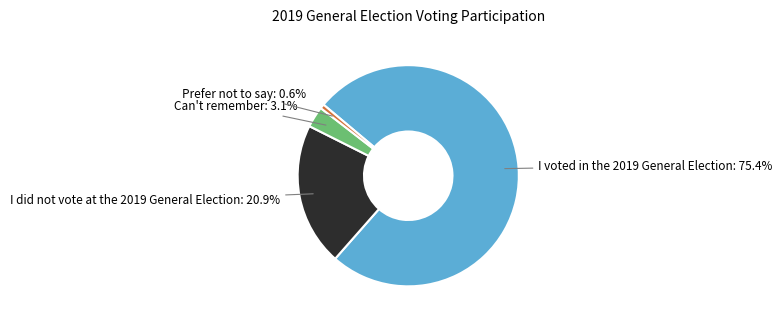

Is there a majority slice in this chart?

Yes